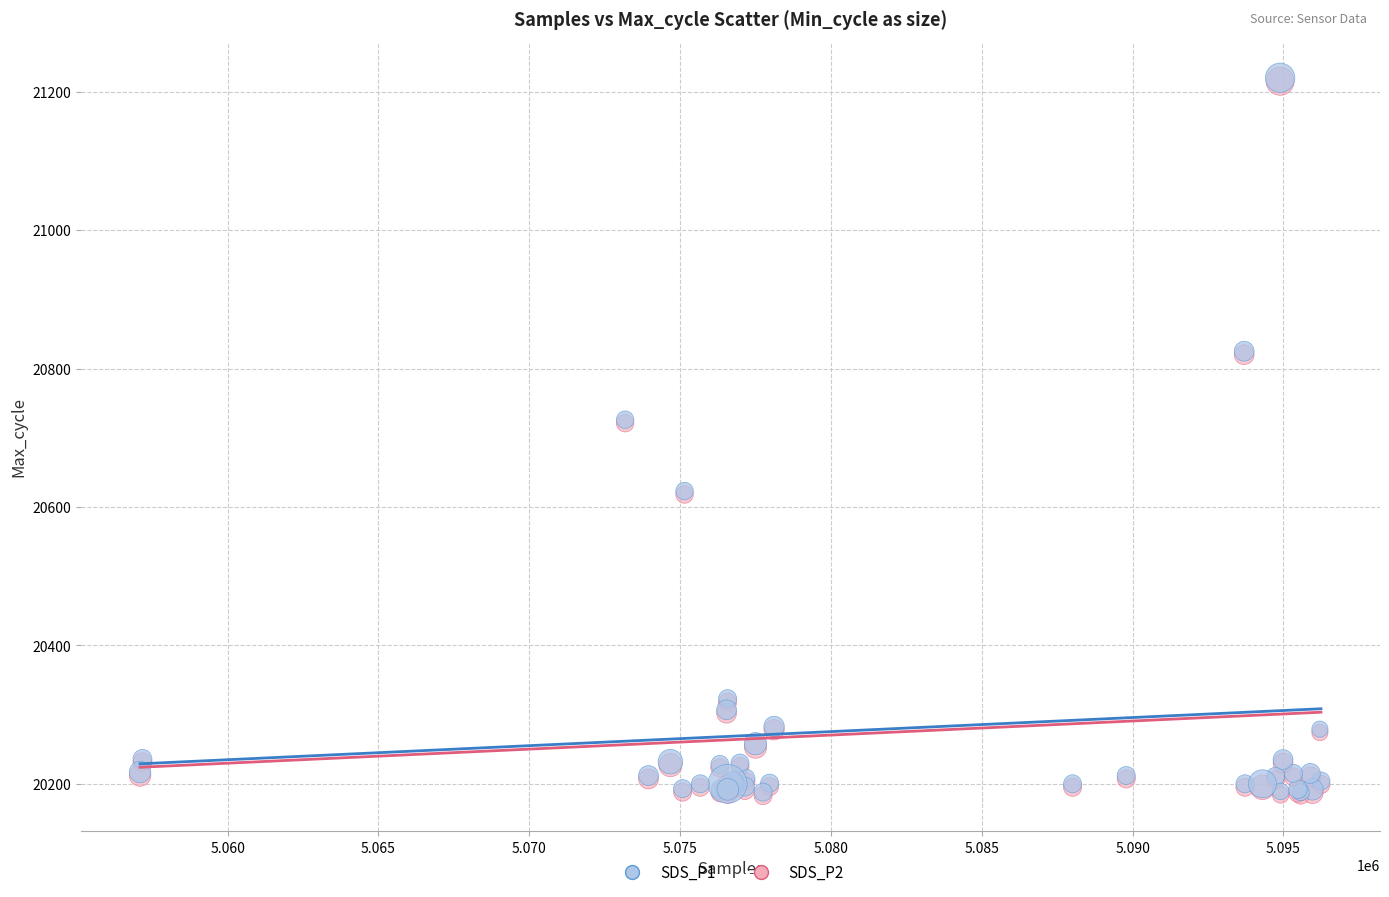

What are all the series names shown in the legend?

SDS_P1, SDS_P2